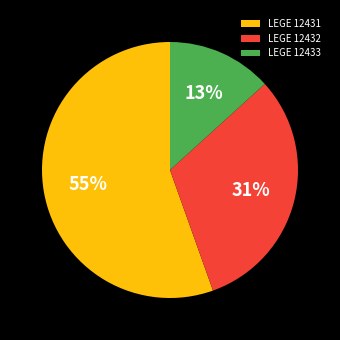

True or false: LEGE 12433 accounts for 13% of the total.

True